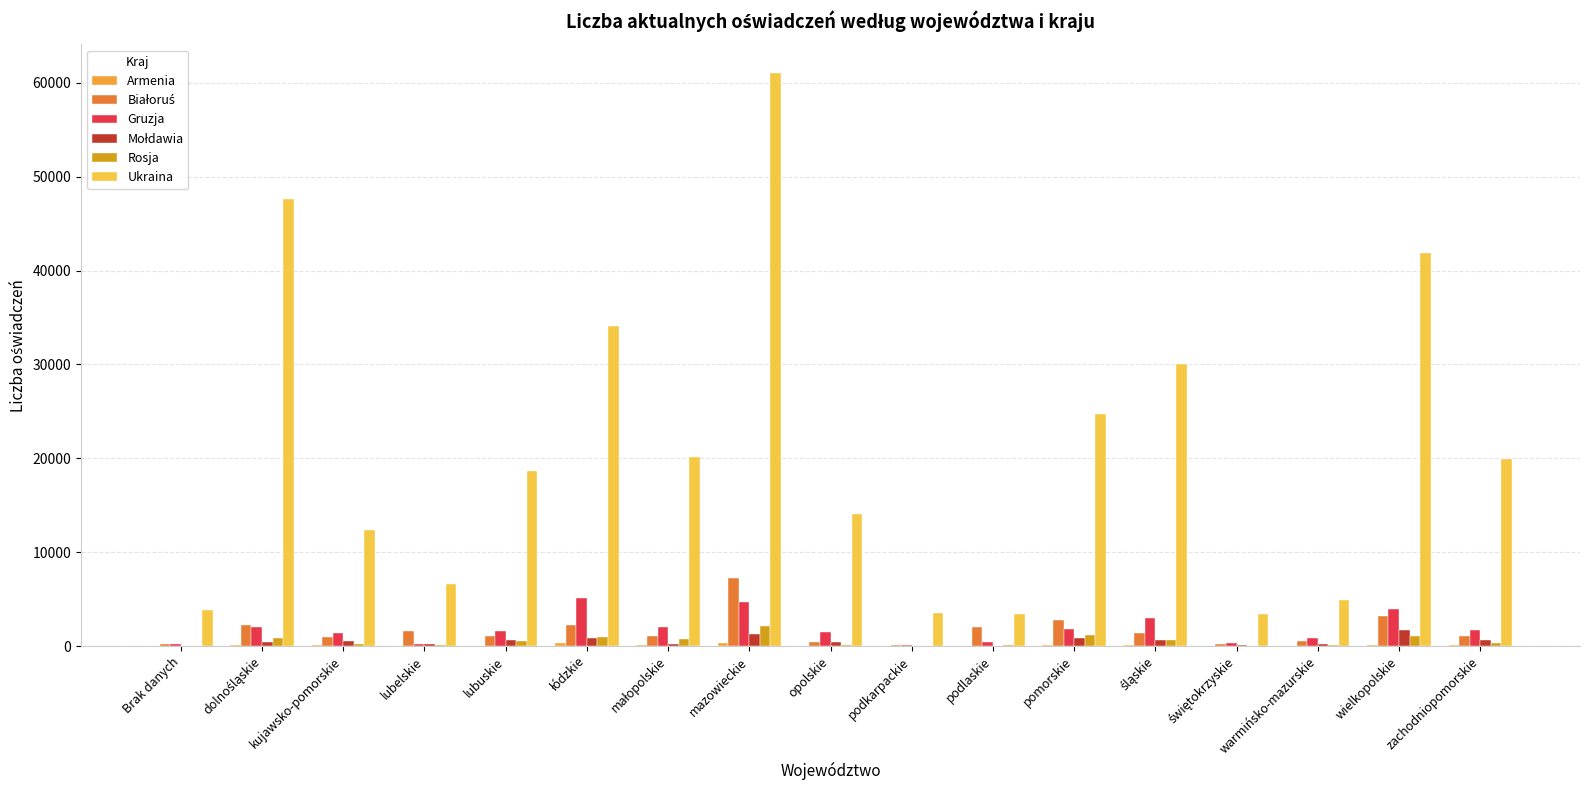

Are the bars horizontal?

No